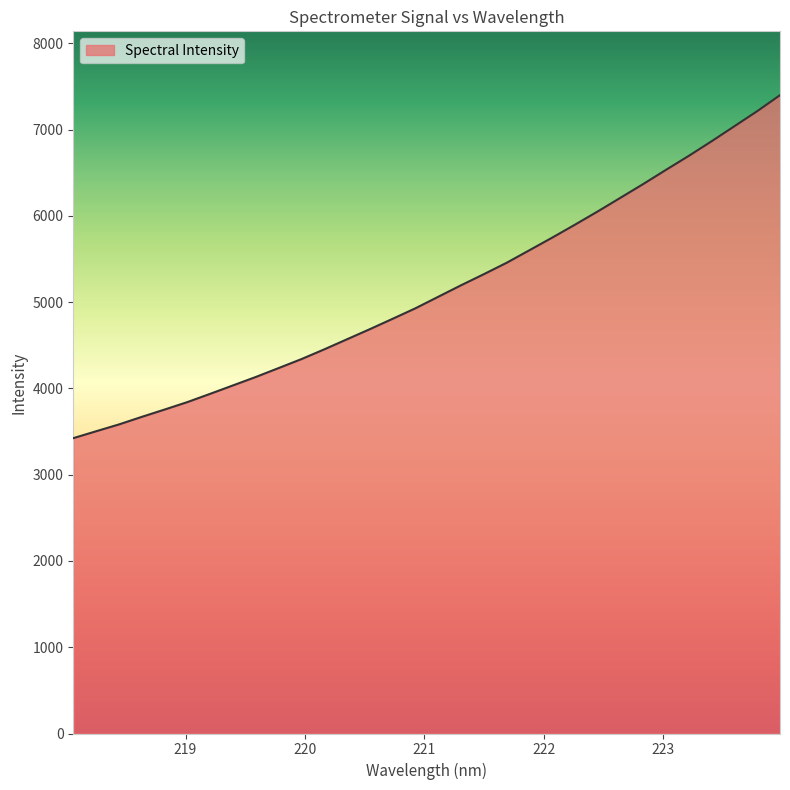

What is the difference between the maximum and minimum values?

3976.1